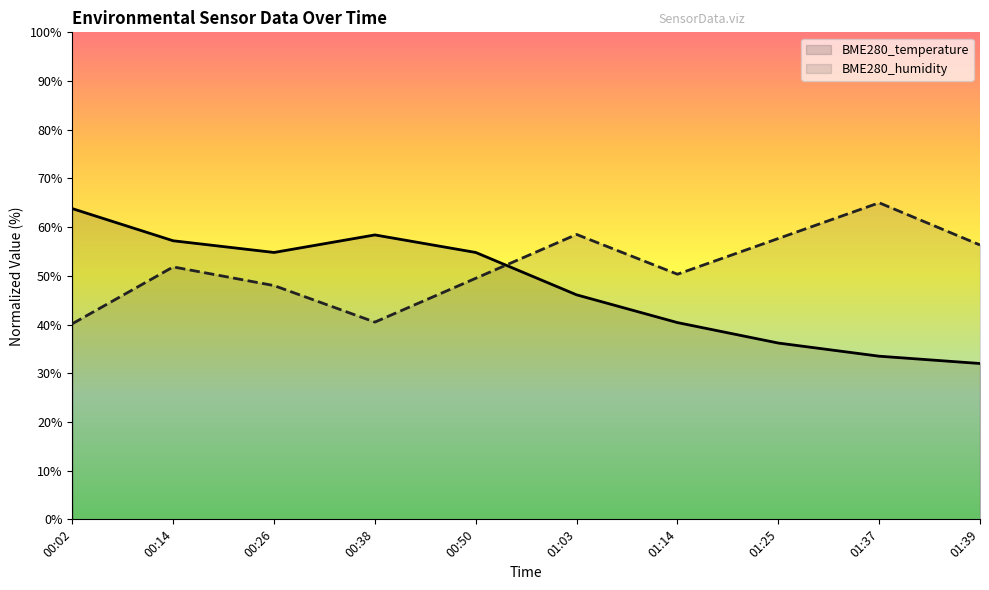

What is the label of the 4th point from the right?

01:14